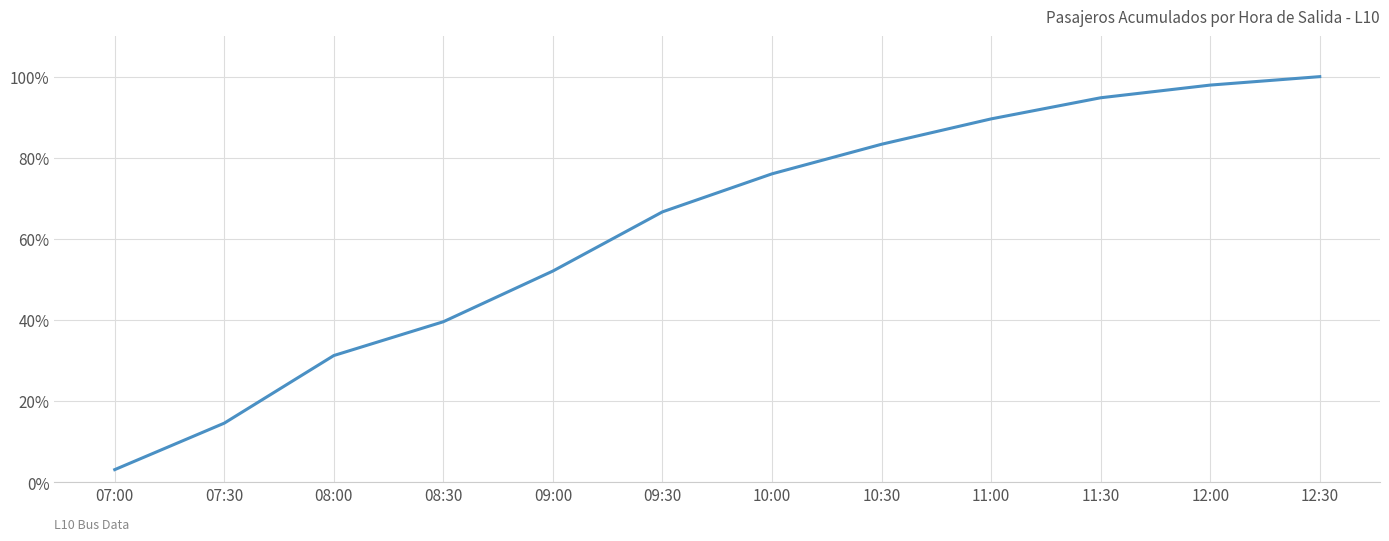

Read the value at 12:00.

97.9